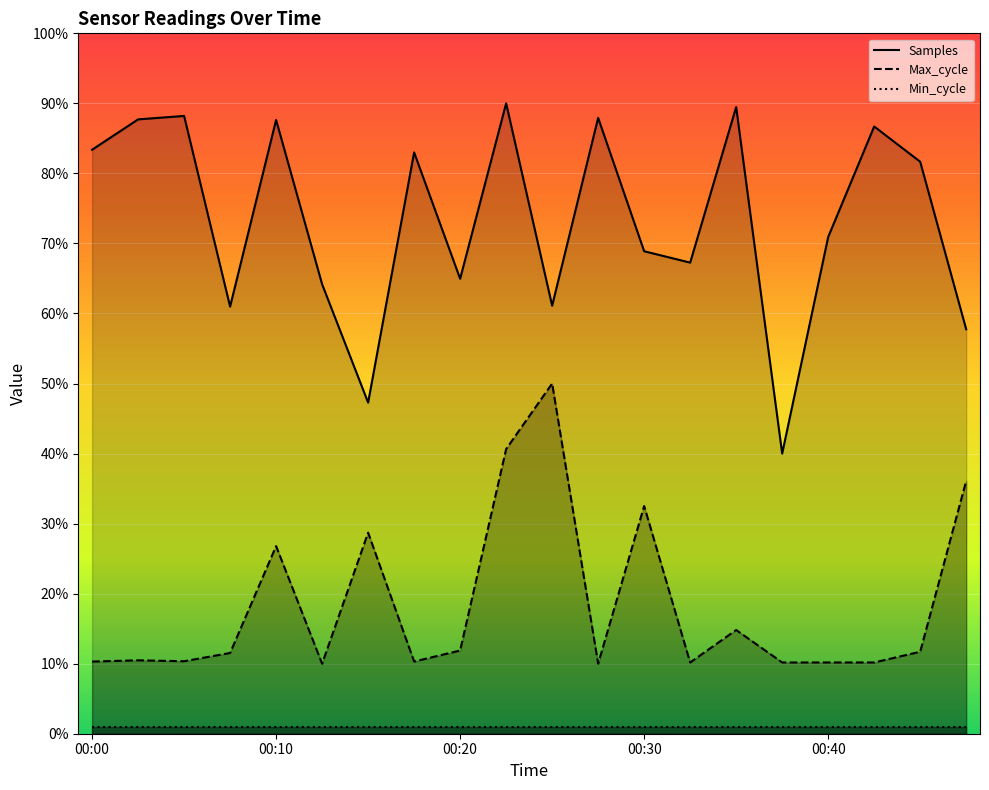

At how many categories does at least one series exceed 0?

20